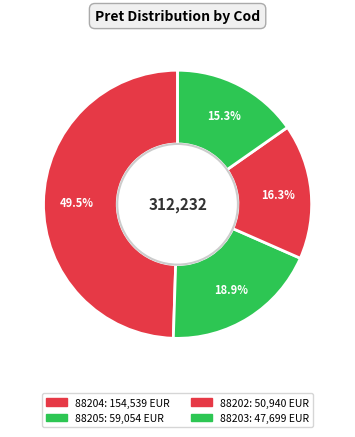

Rank the categories by value from lowest to highest.

88203, 88202, 88205, 88204